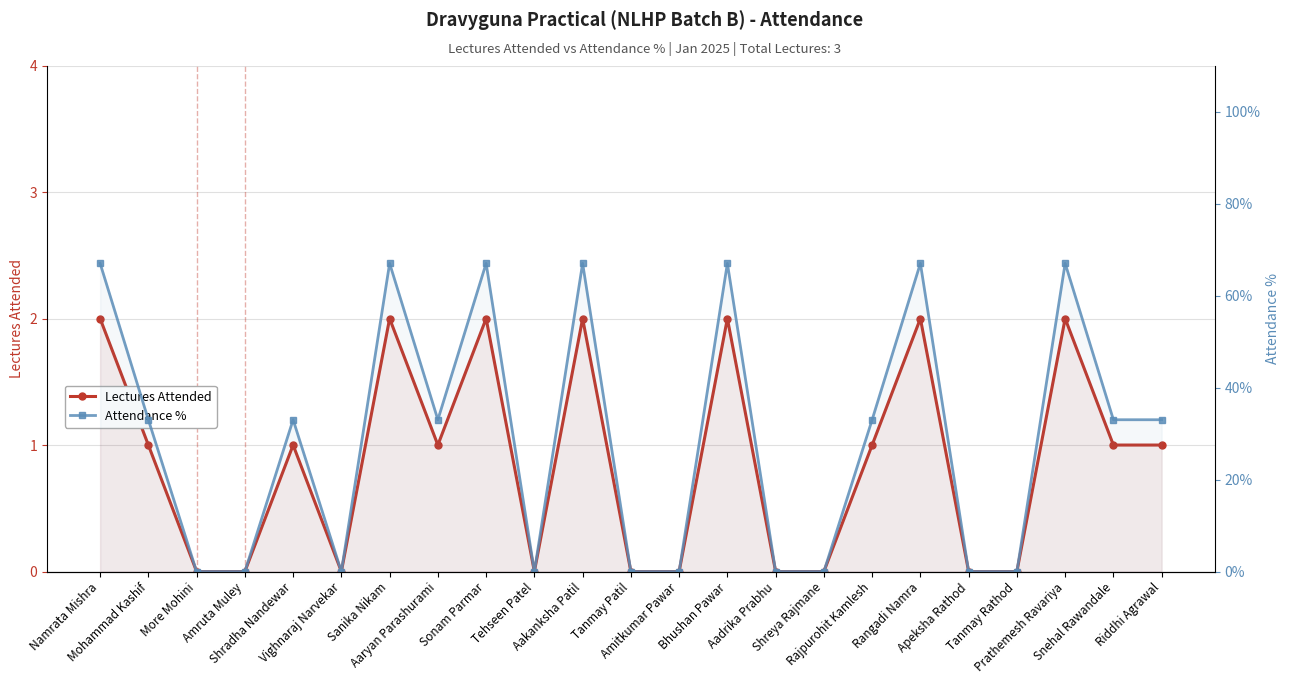

How many series are shown in this chart?

2